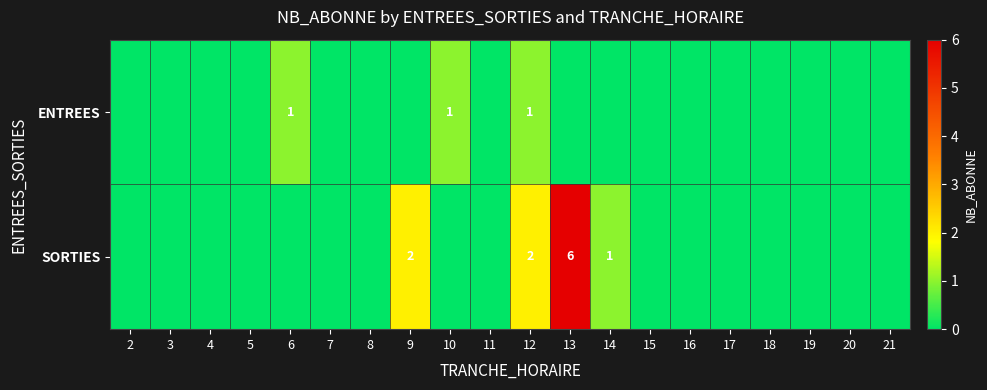

What is the difference between the maximum and minimum values in the ENTREES series?

1